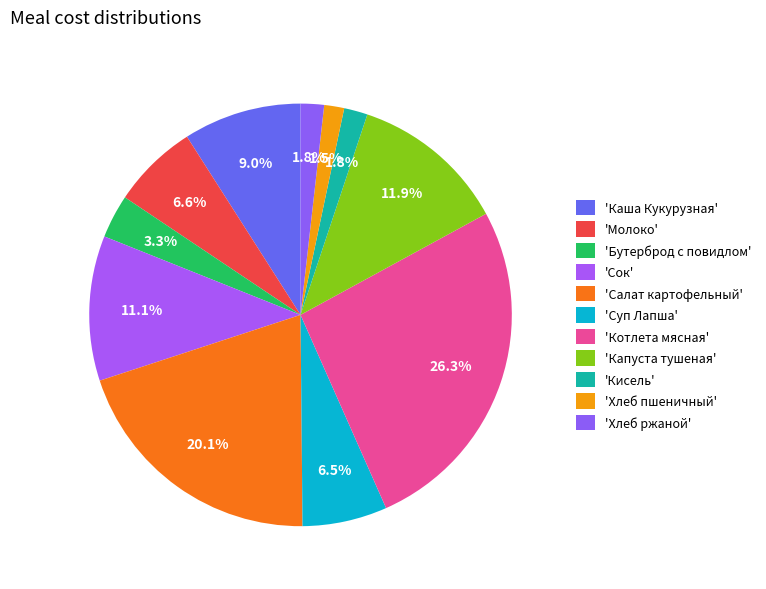

How many slices are in this pie chart?

11